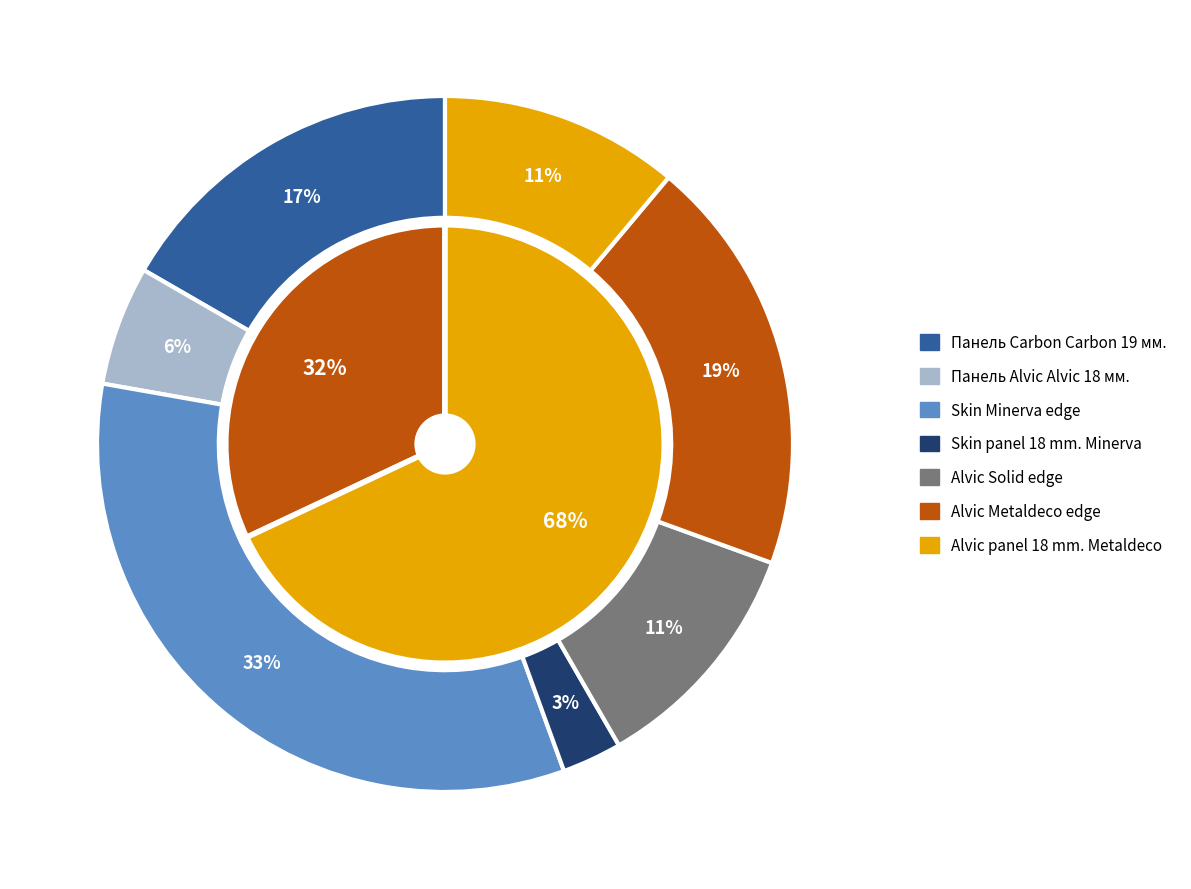

What percentage do Skin Minerva edge and Панель Carbon Carbon 19 мм. Металдекор together represent?

50.0%